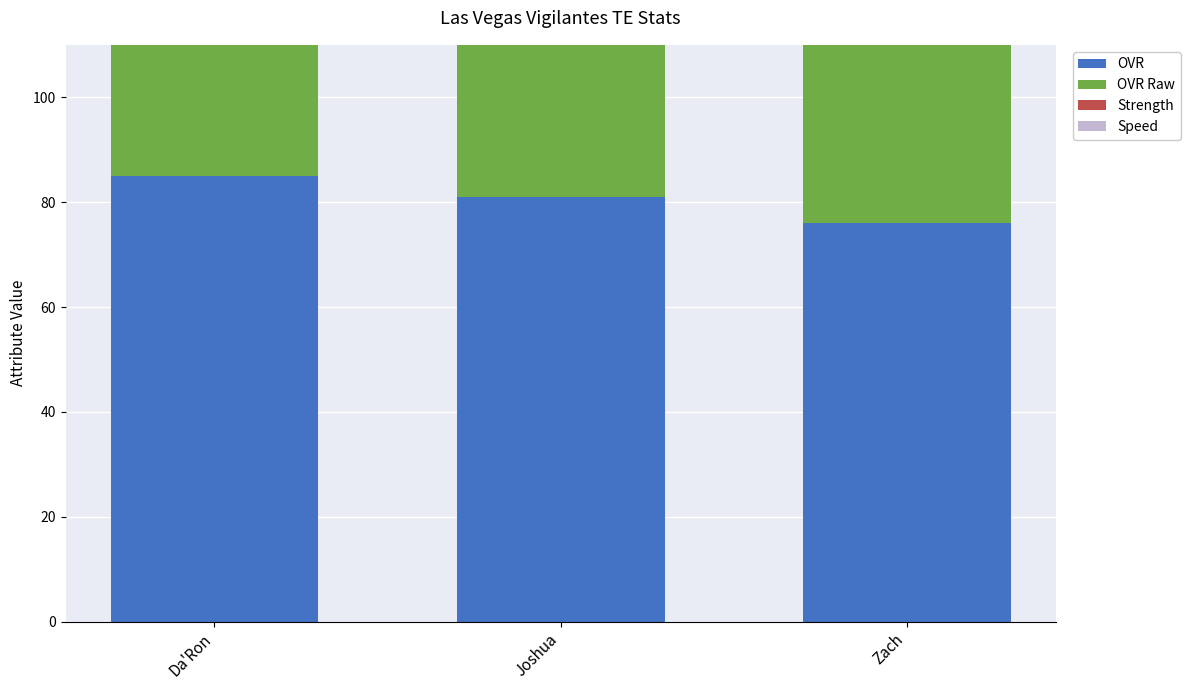

Reading right to left, what are all the values shown in this chart?

OVR: 76	81	85
OVR Raw: 71	74	78
Strength: 69	84	76
Speed: 62	70	70